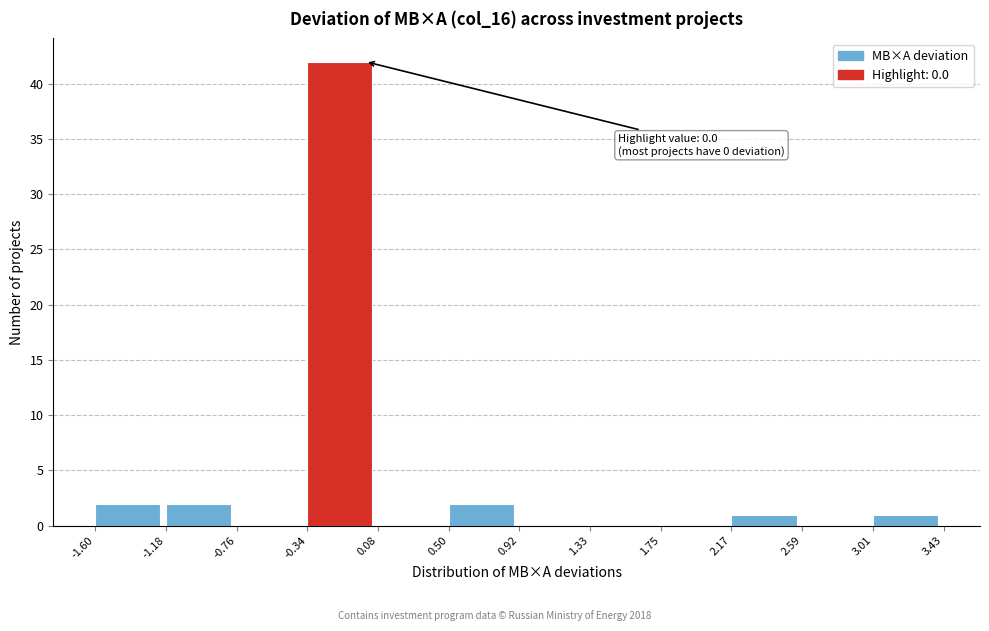

Over which range of the x-axis is the bar tallest?

-0.34 to 0.08